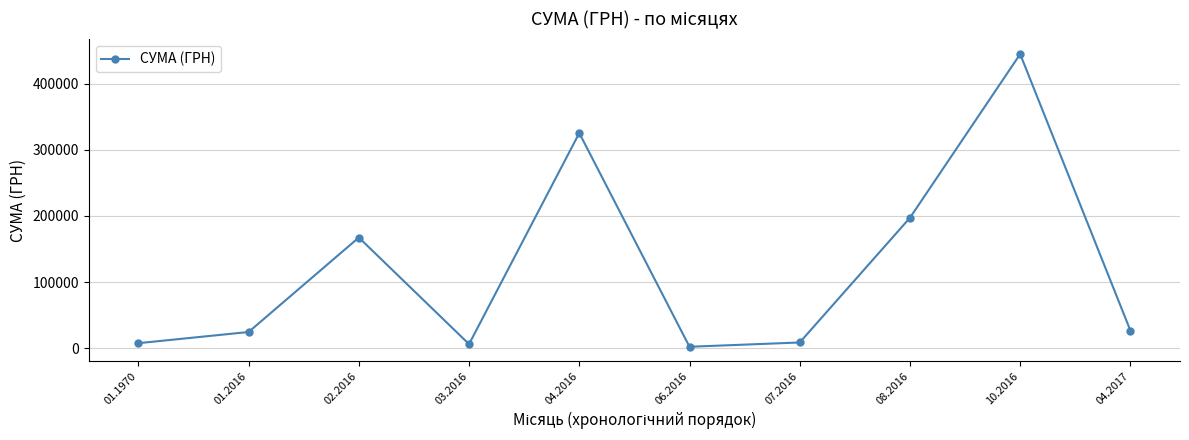

Is it true that the value at 08.2016 is 290336.9?

False